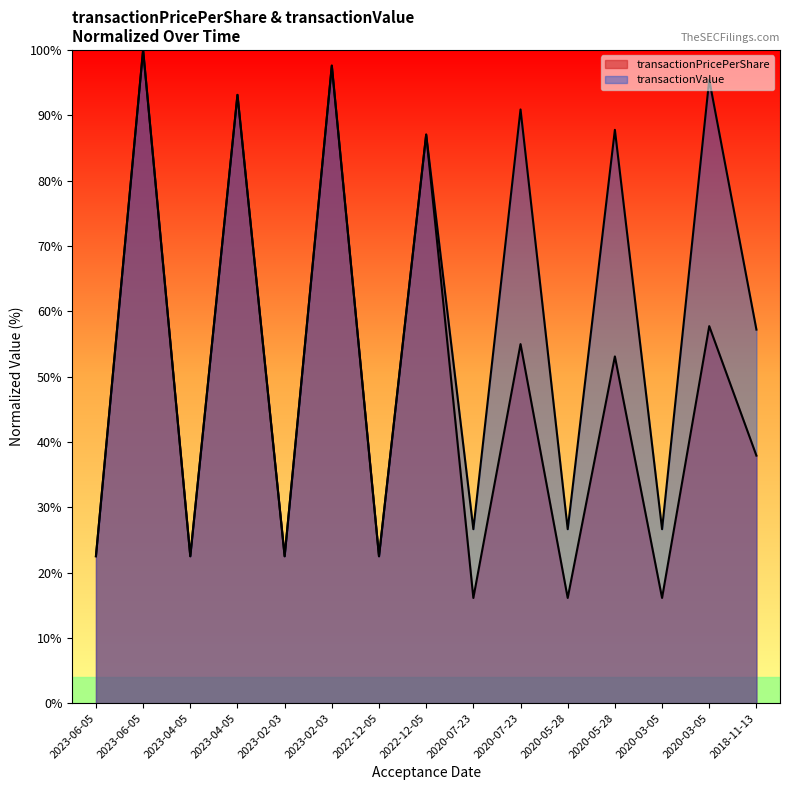

What is the greatest value displayed?

100.0